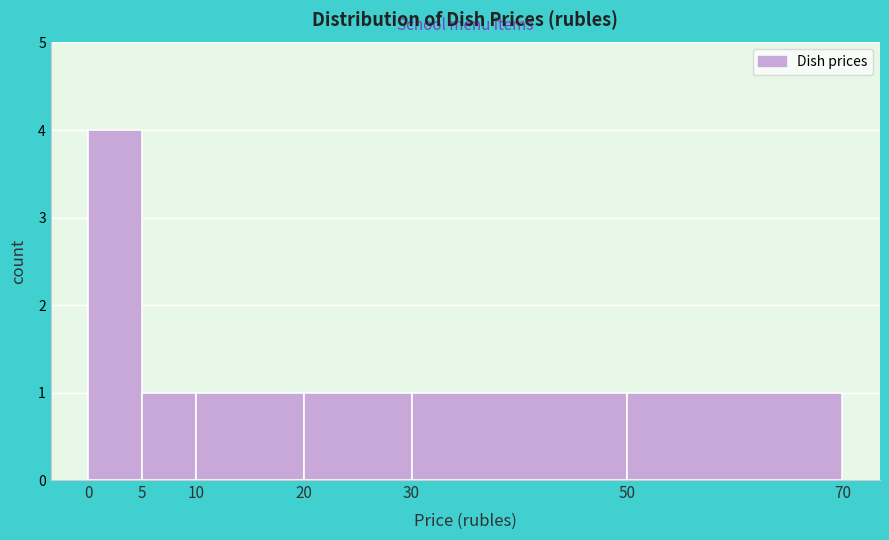

How tall is the bar that spans 5 to 10 on the x-axis? The values are not printed on the chart, so give them approximately, as read against the axis.

1